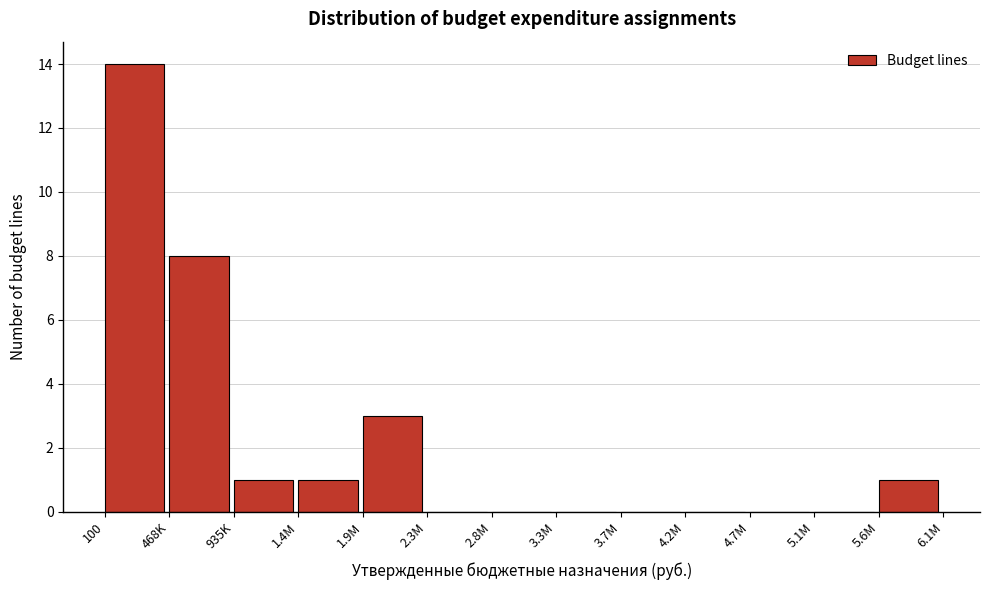

Reading left to right, extract all data points from this chart.

100=14	468K=8	935K=1	1.4M=1	1.9M=3	2.3M=0	2.8M=0	3.3M=0	3.7M=0	4.2M=0	4.7M=0	5.1M=0	5.6M=1